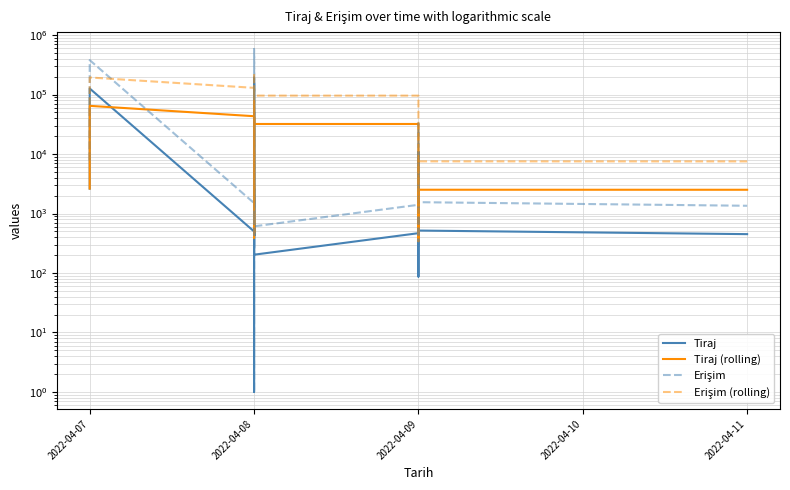

How many lines are shown in the chart?

4